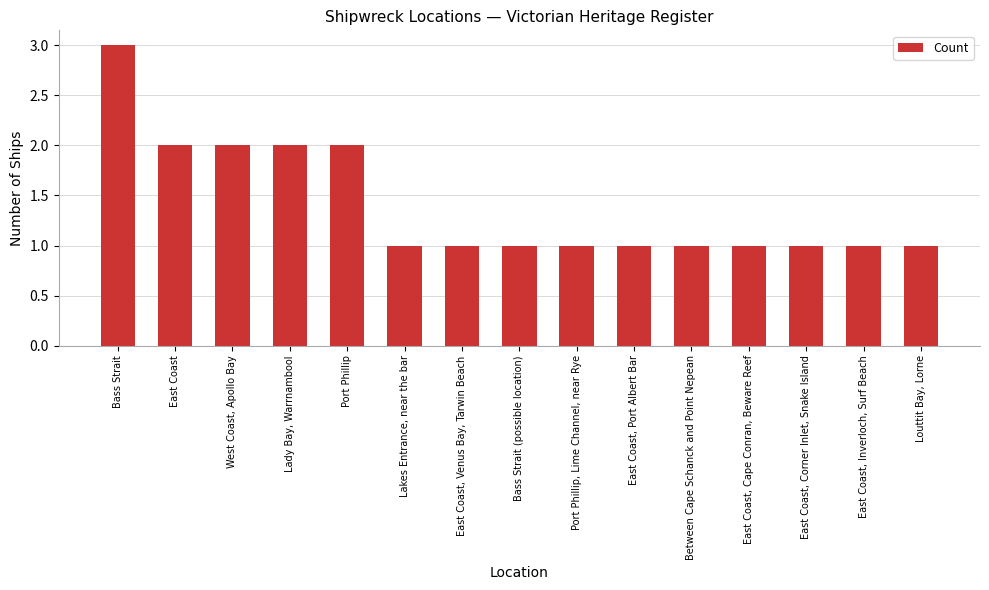

At which category does the chart reach its peak across all series?

Bass Strait